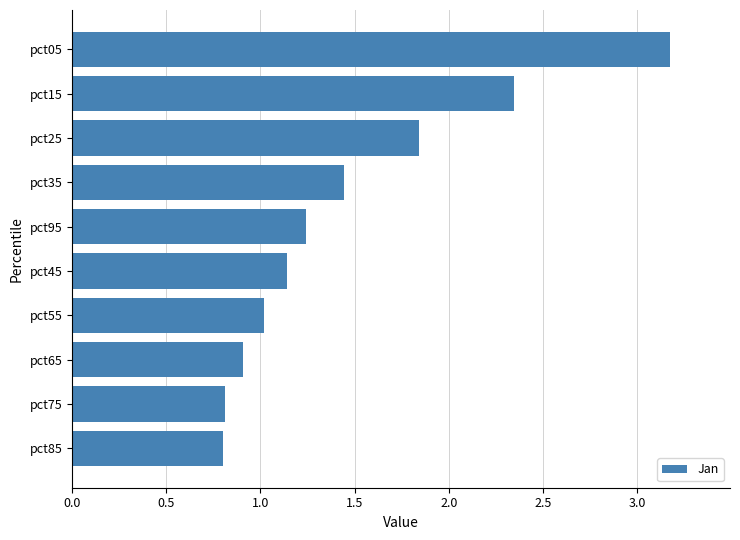

The chart shows a value of 0.8 at pct85. True or false?

True